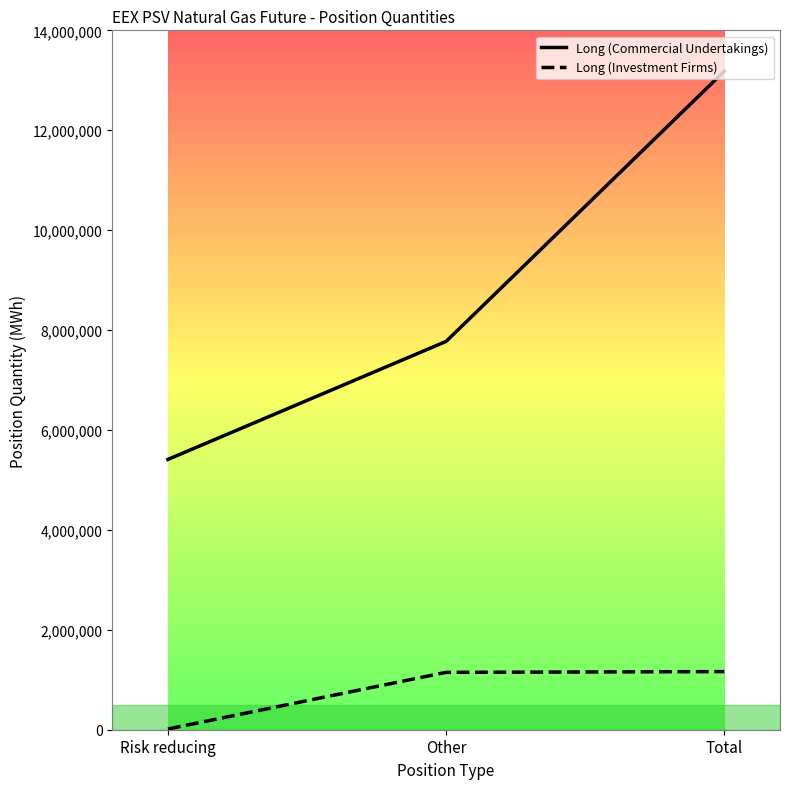

Between Risk reducing and Total, which series saw the biggest shift?

Long (Commercial Undertakings)